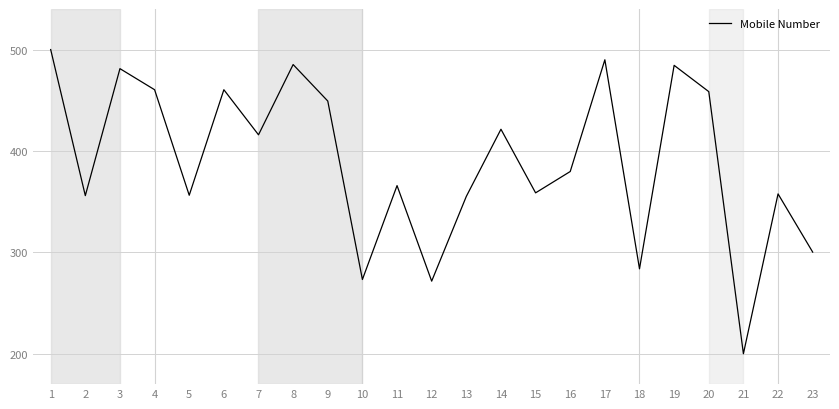

How many series are shown in this chart?

1